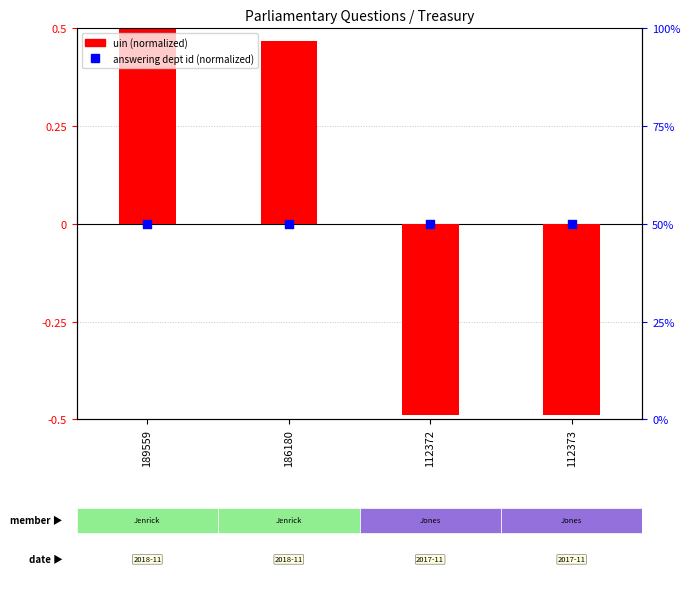

At which category is the sum across all series the highest?

189559